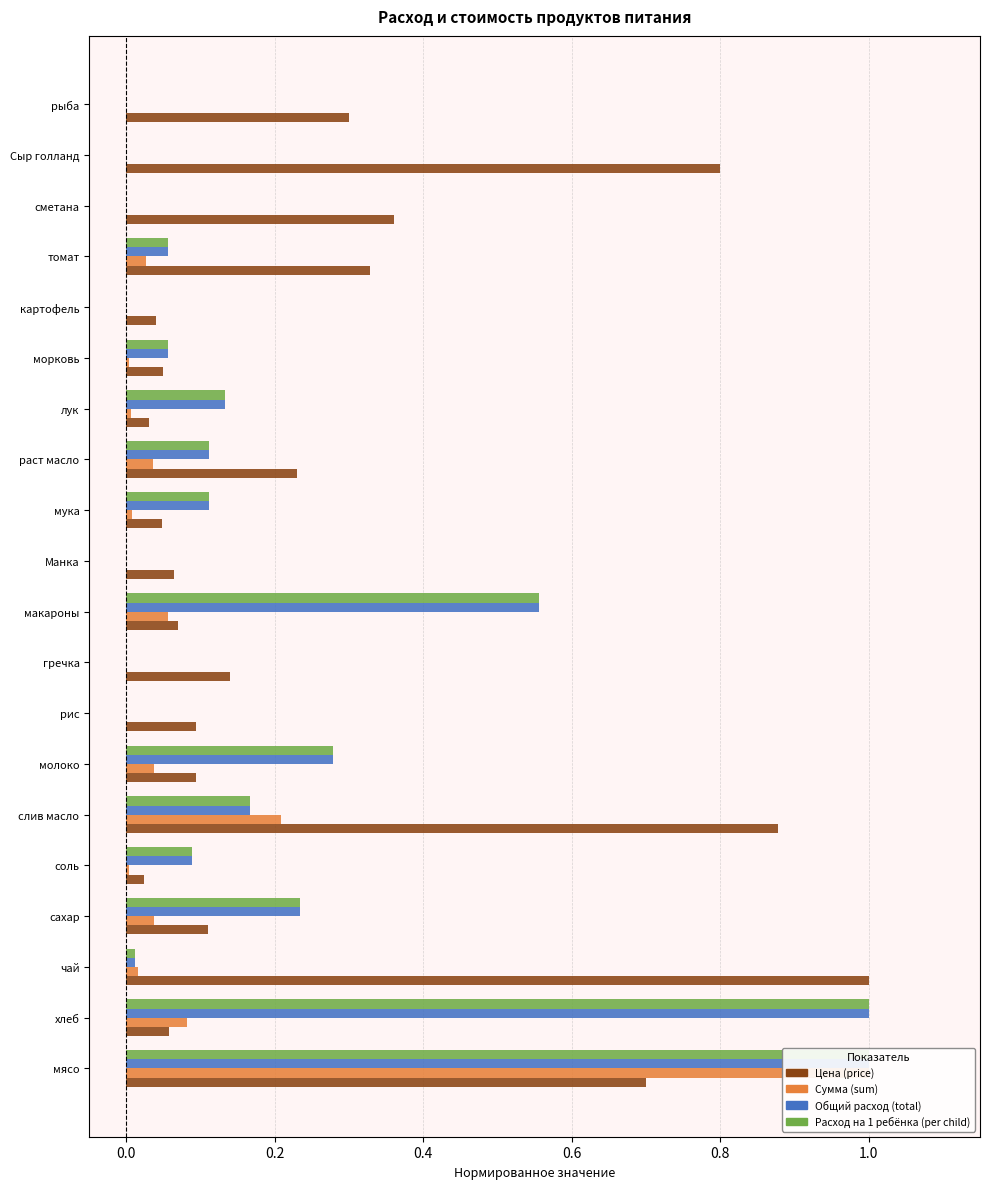

Is it true that Общий расход (total) equals 0.6 at рис?

False